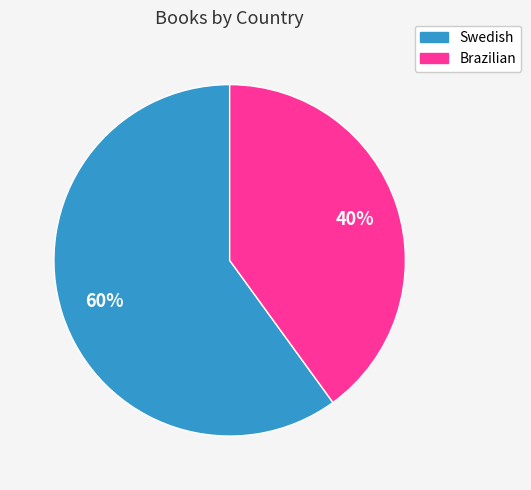

How many slices are in this pie chart?

2